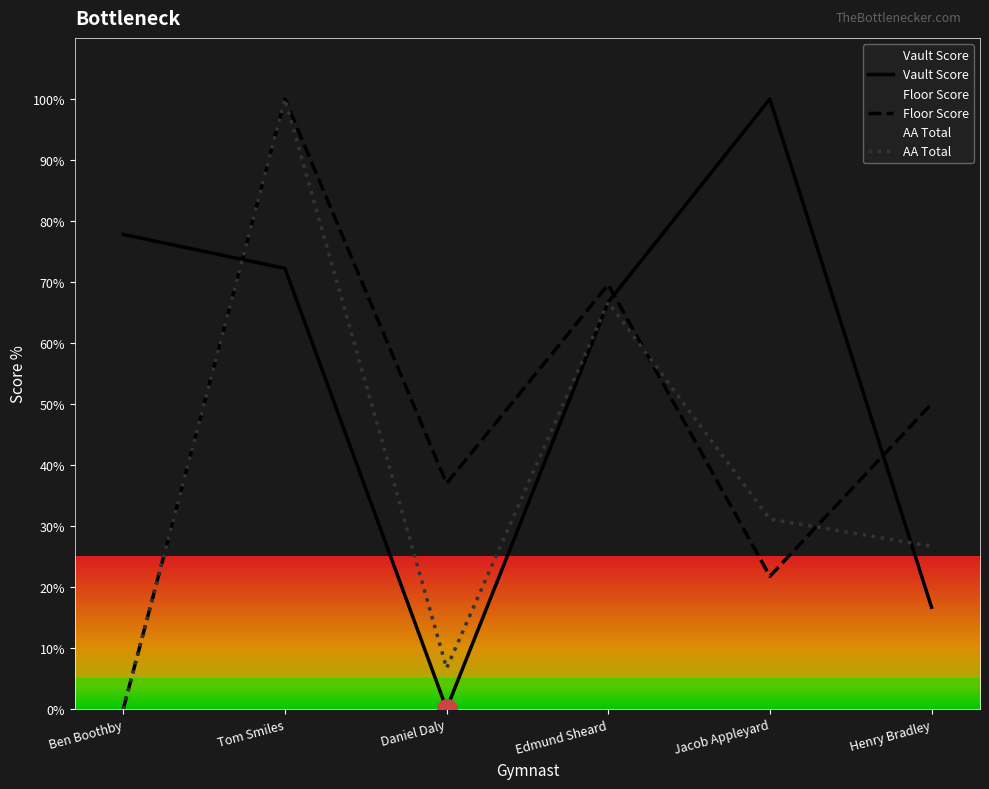

Which series has the largest Y range (max minus min)?

Floor Score